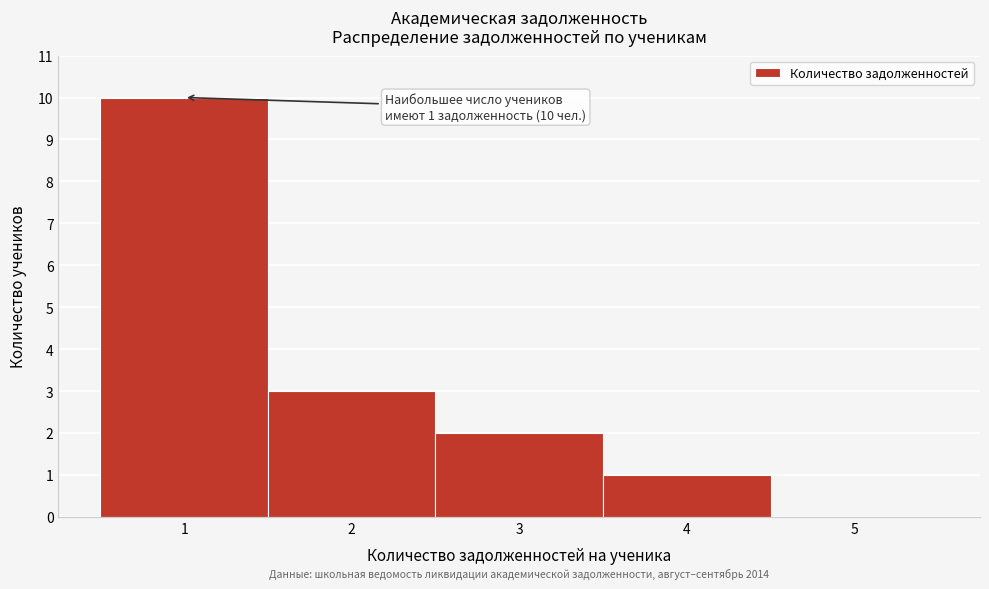

Over which range of the x-axis is the bar tallest?

0.5 to 1.5